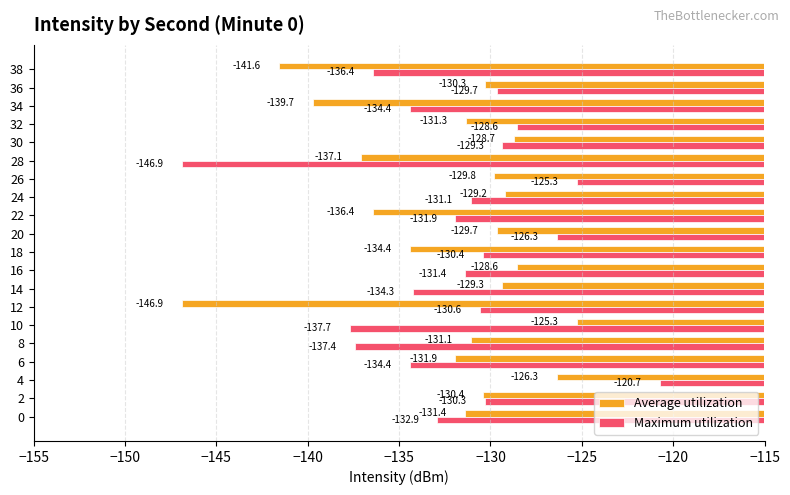

Rank the series by their average value, from highest to lowest.

Maximum utilization, Average utilization